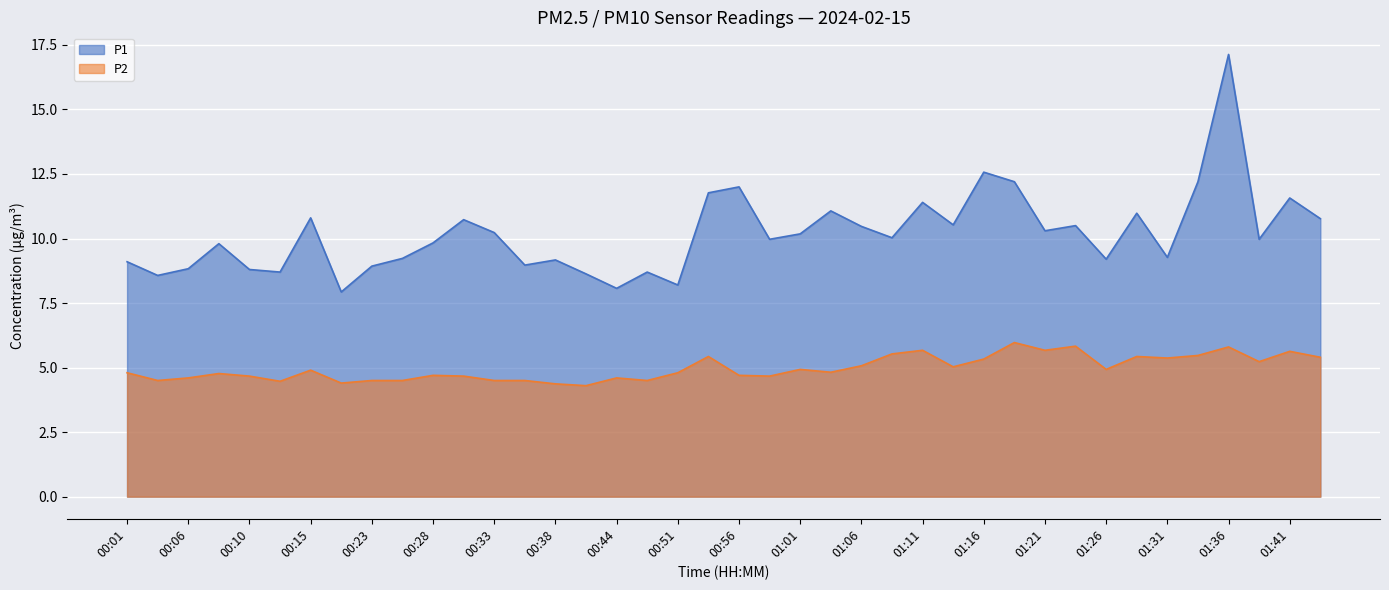

Which series has the largest total across all categories?

P1